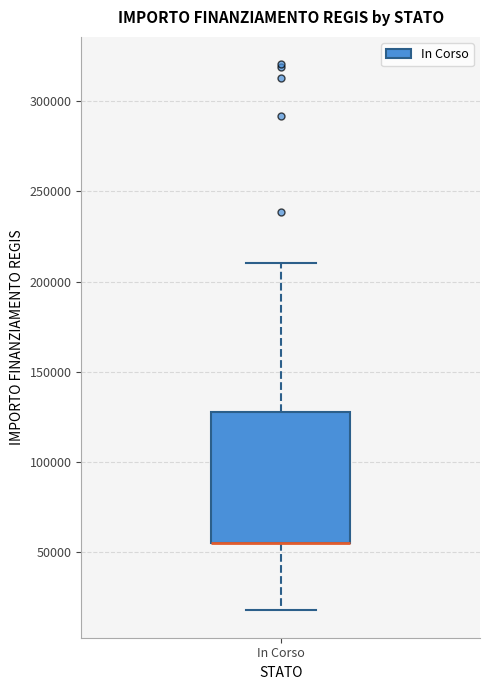

Read this box plot against the y-axis: the position of the median line, the range covered by the box, and the ends of both whiskers. The values are not printed on the chart, so give them approximately, as read against the axis.

median 55000 (drawn on the box's lower edge), box 55000 to 130000, whiskers 20000 to 210000